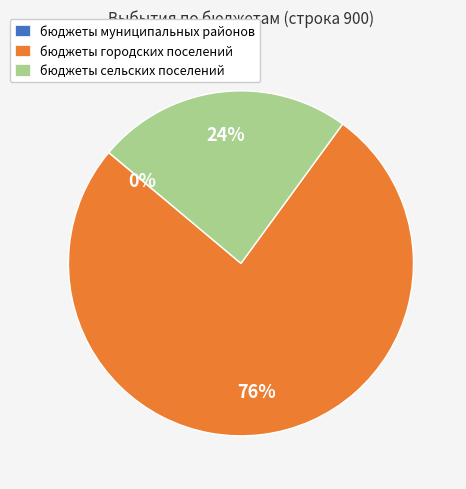

Combined, do бюджеты сельских поселений and бюджеты городских поселений account for over 50%?

Yes